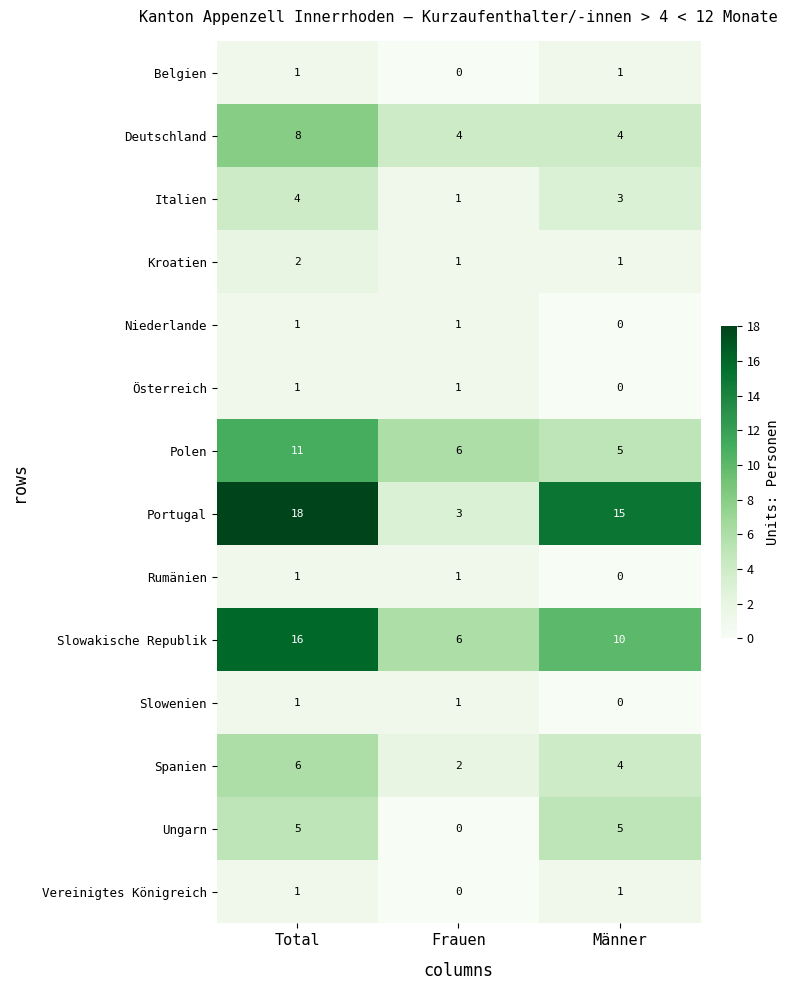

Count the Italien values in the range 1 to 4.

3